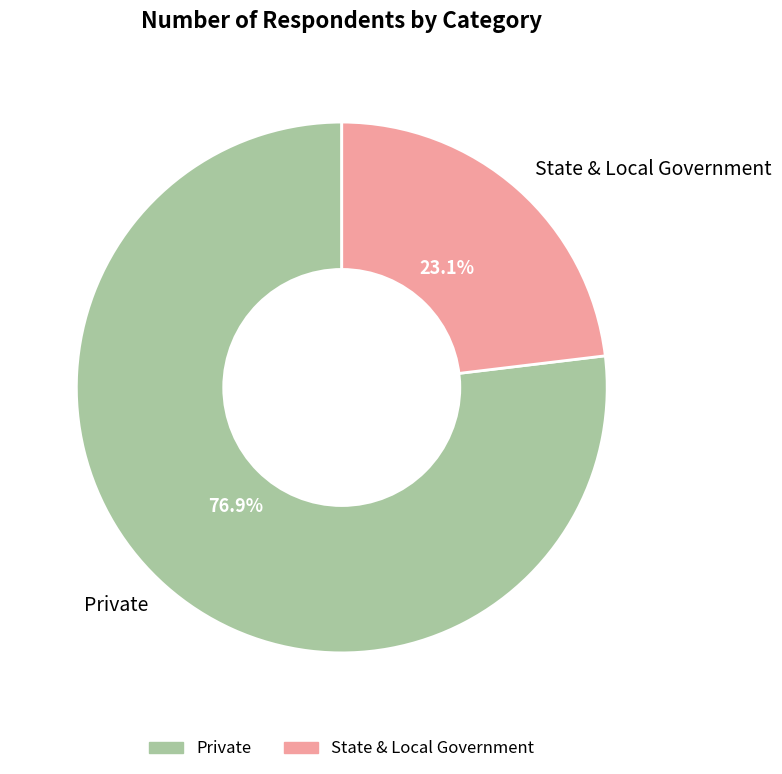

To the nearest percent, what is the combined percentage of State & Local Government and Private?

100%